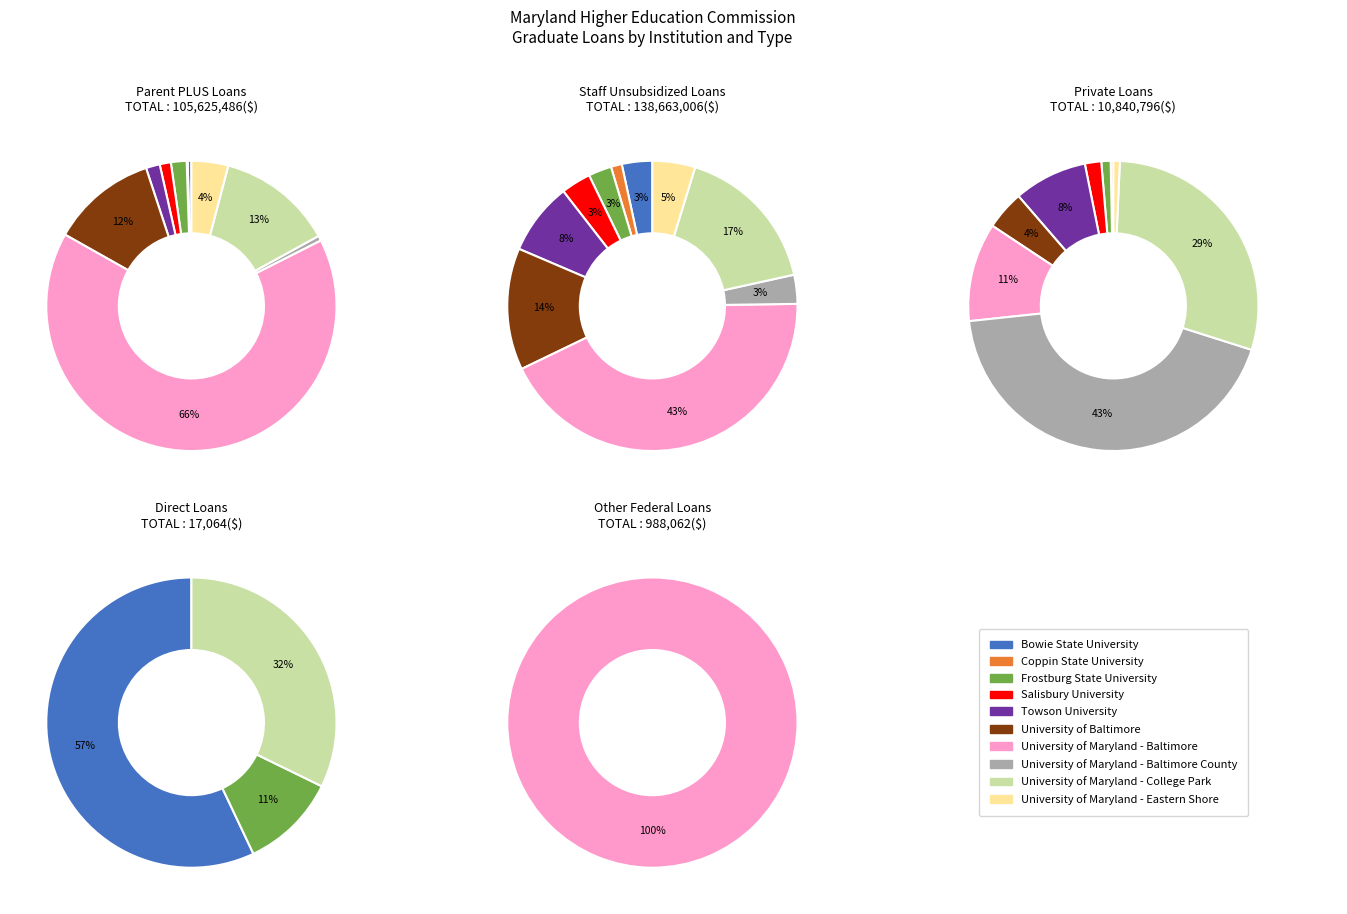

How many segments does this pie chart have?

10